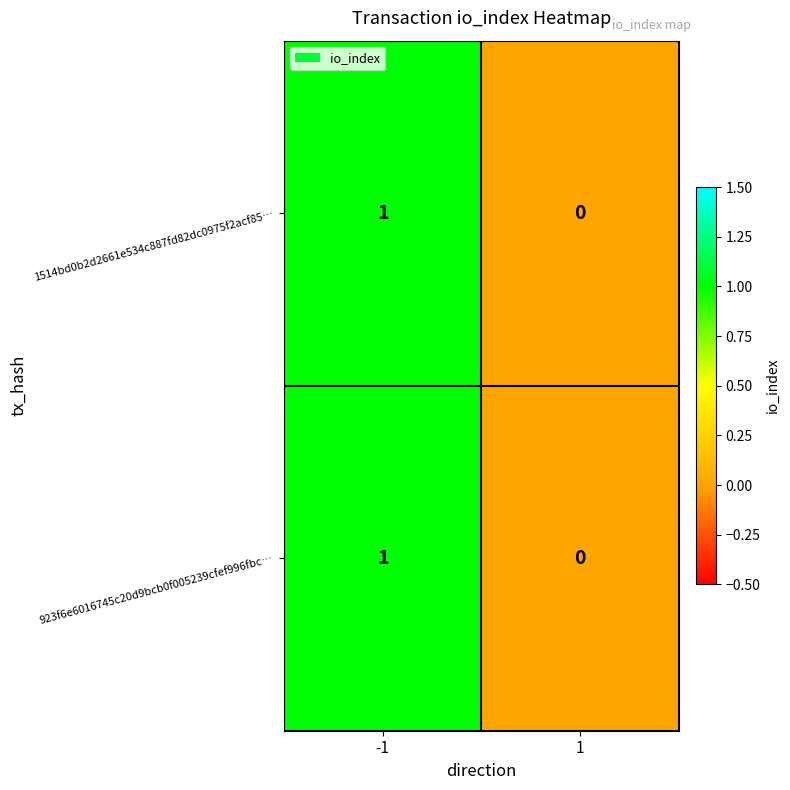

The value of 923f6e6016745c20d9bcb0f005239cfef996fbc… at 1 is 0. True or false?

True